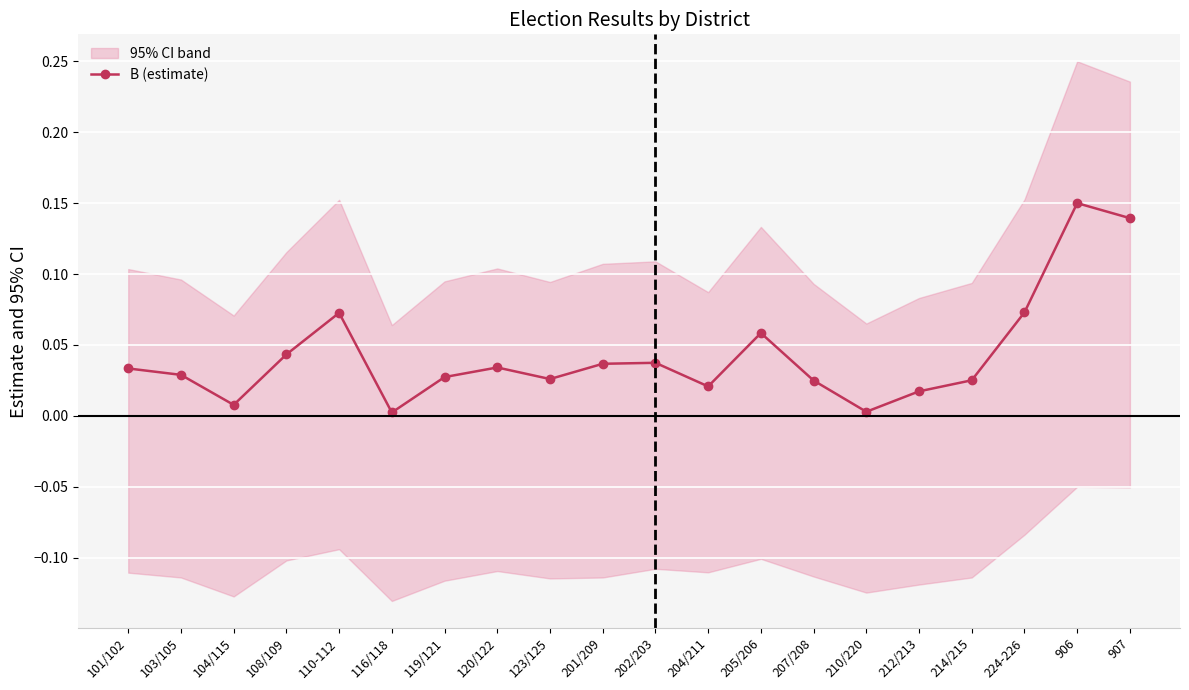

Is it true that the value at 108/109 is 0.0?

True